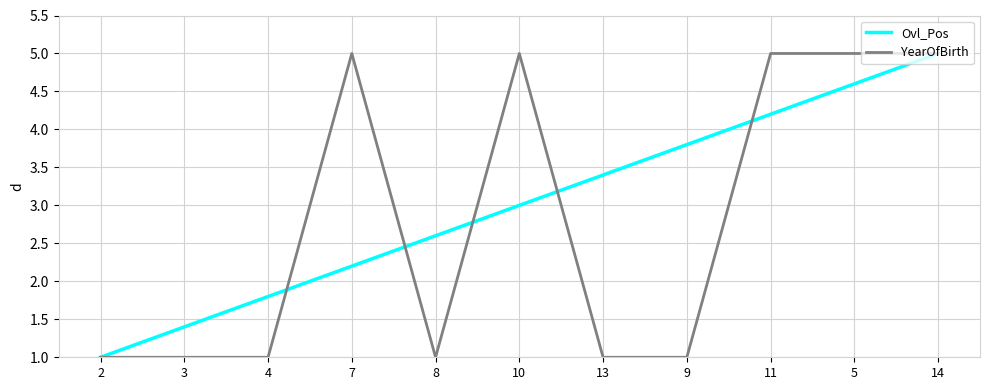

Rank the categories by Ovl_Pos value from highest to lowest.

14, 5, 11, 9, 13, 10, 8, 7, 4, 3, 2